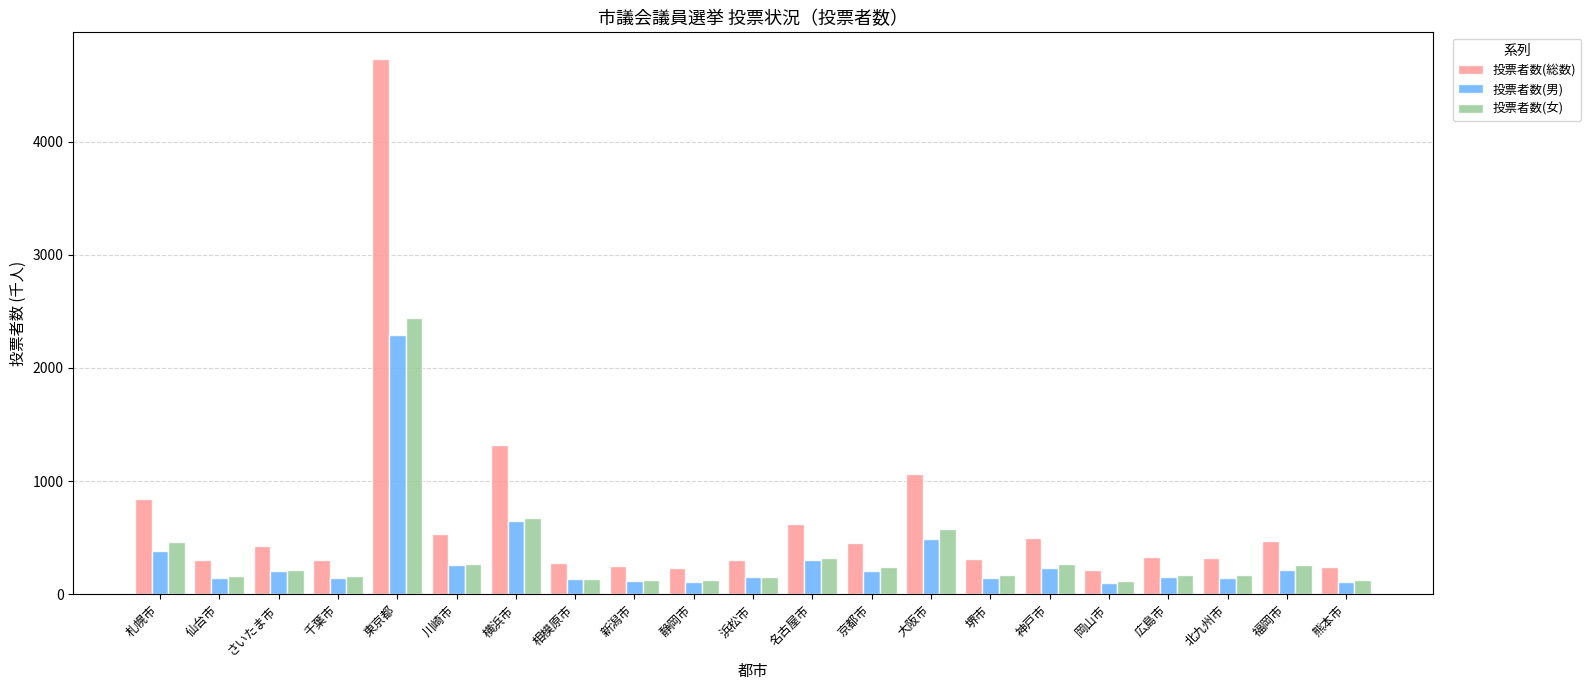

What is the difference between the maximum and minimum values in the 投票者数(女) series?

2328.6